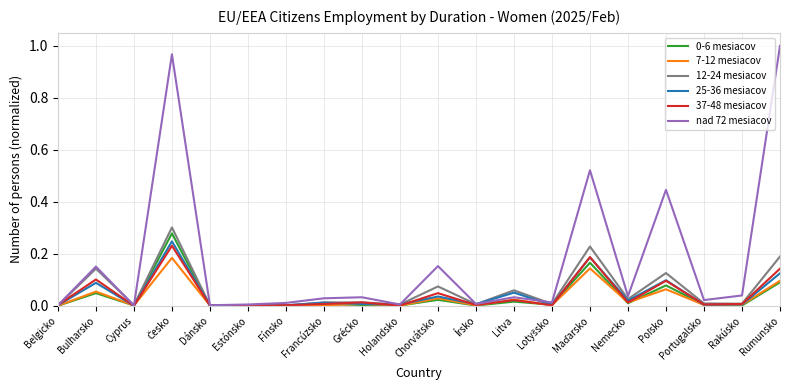

True or false: 0-6 mesiacov has a value of 0.0 at Chorvátsko.

True